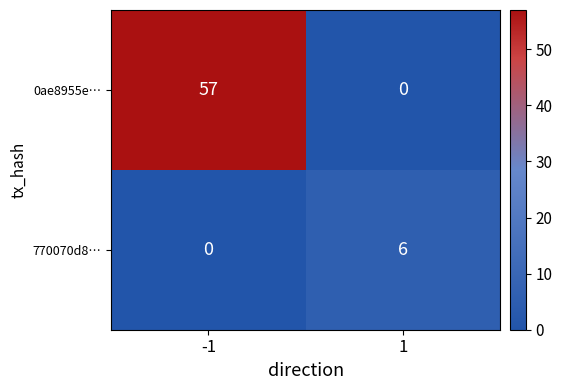

Reading left to right, extract all data points from this chart.

0ae8955e…: 57	0
770070d8…: 0	6